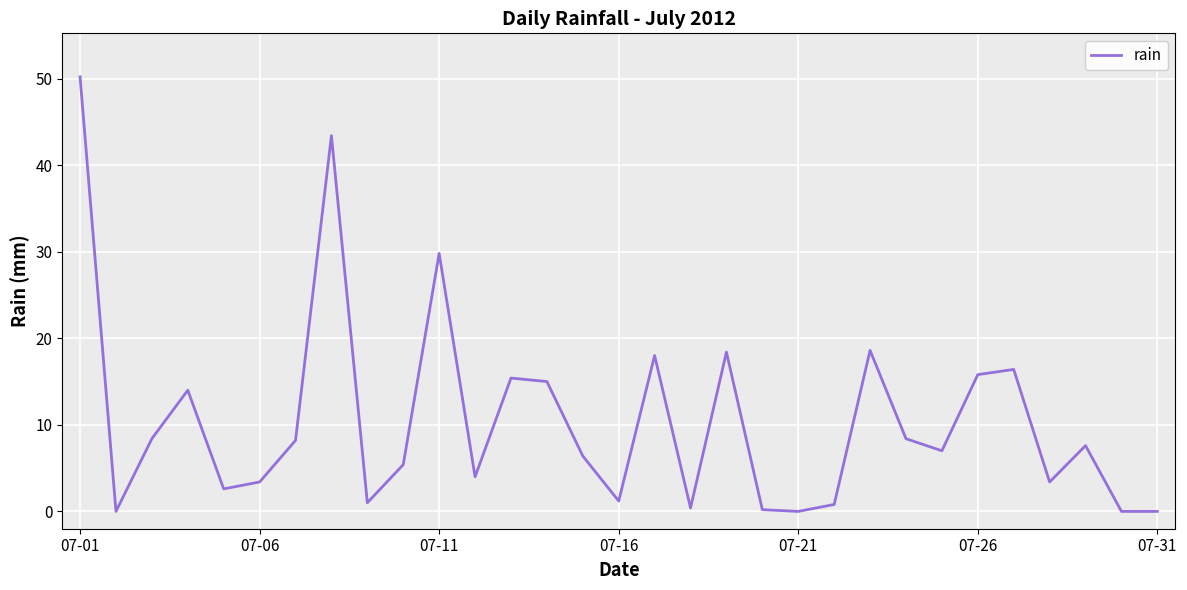

What is the maximum value shown in the chart?

50.2